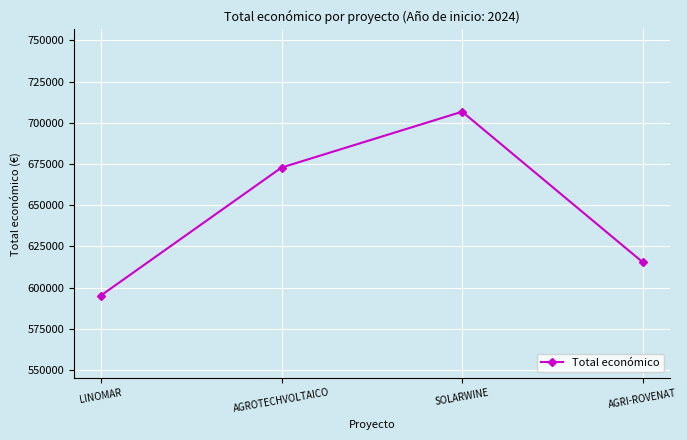

Reading left to right, transcribe all the data shown in this chart.

595173	672807	706697	615375